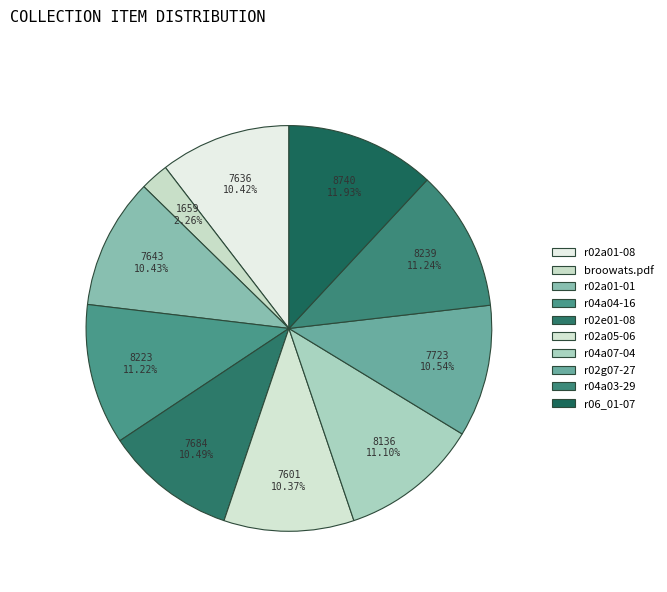

Which slice is the smallest?

broowats.pdf